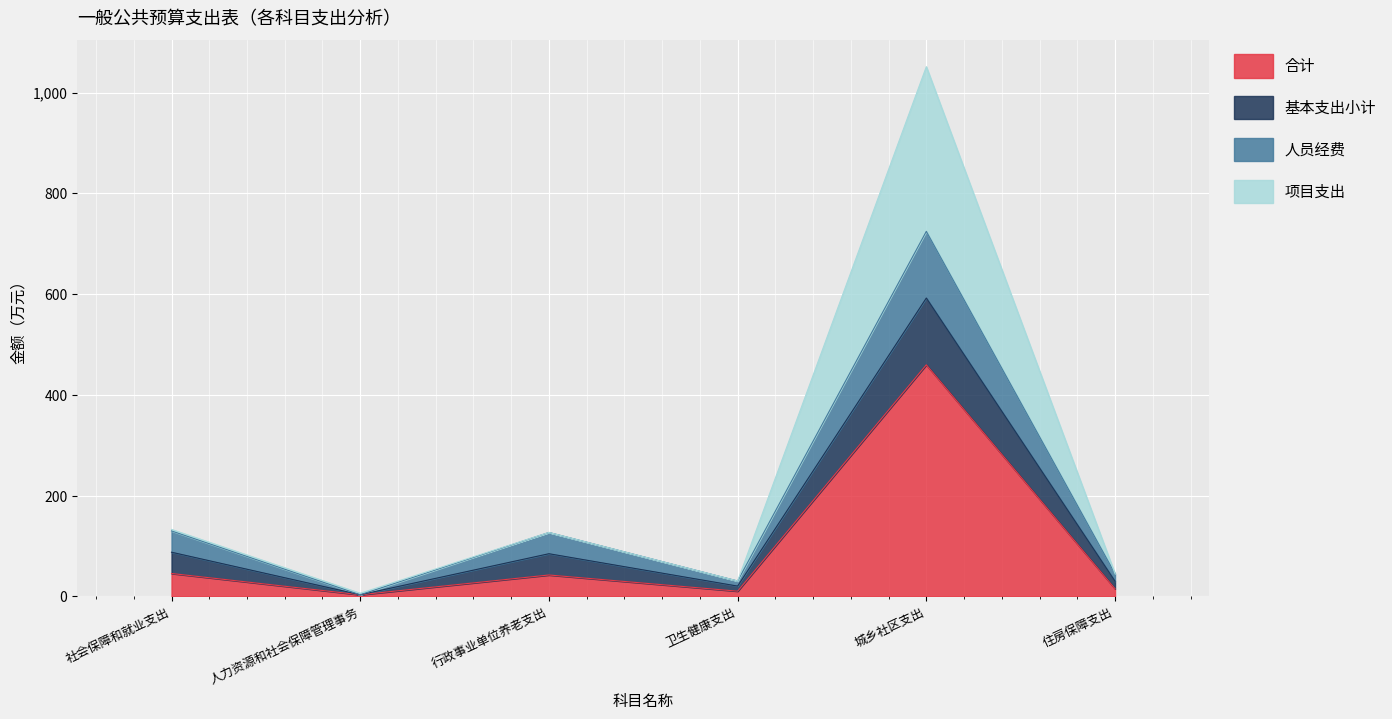

How many lines are shown in the chart?

4